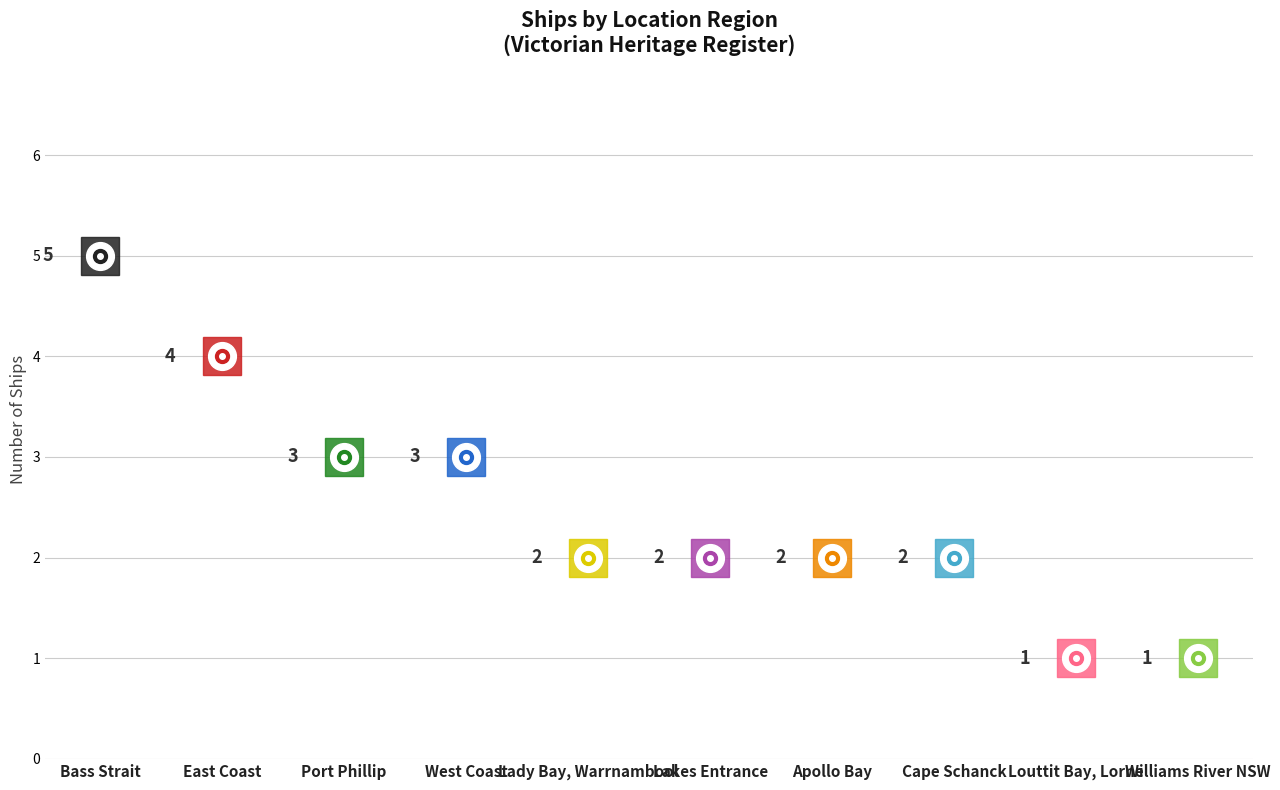

Reading left to right, list all the values displayed in this chart.

5	4	3	3	2	2	2	2	1	1